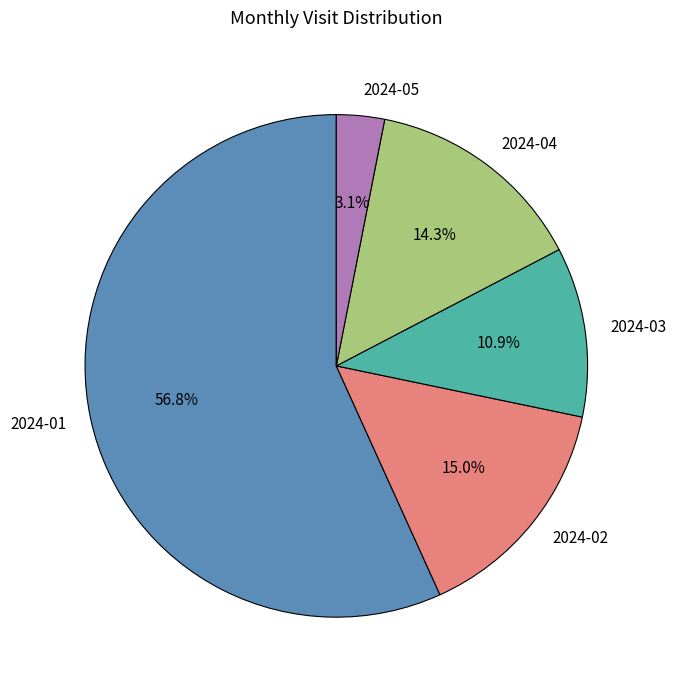

Do 2024-02 and 2024-04 together represent more than half of the pie?

No